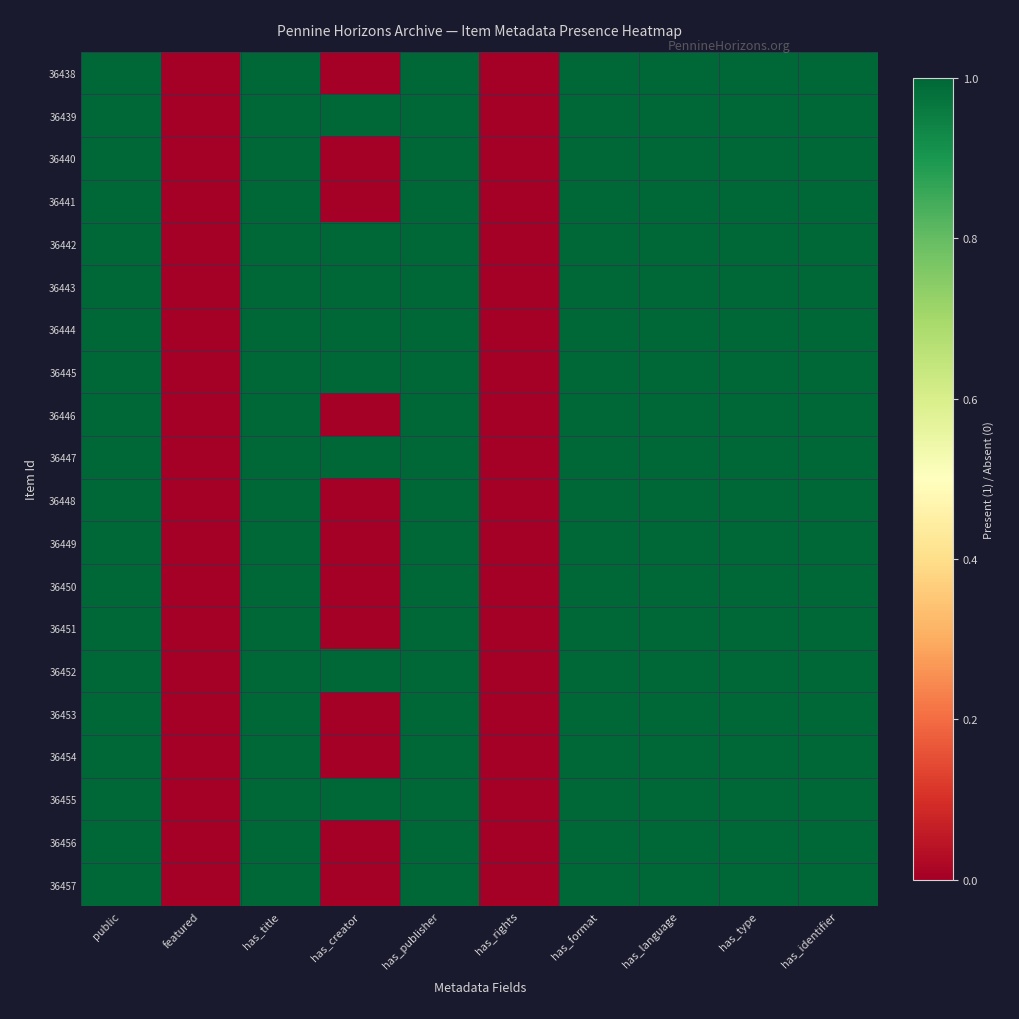

Which has a higher value, has_title or has_language?

has_title